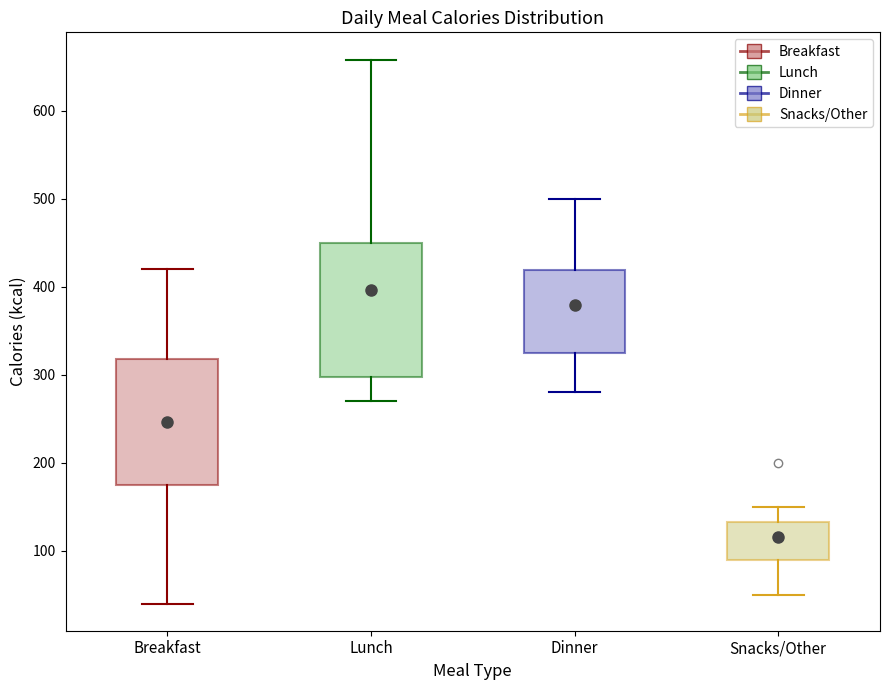

Where does the lower whisker of the box for Dinner end on the y-axis? The values are not printed on the chart, so give them approximately, as read against the axis.

280